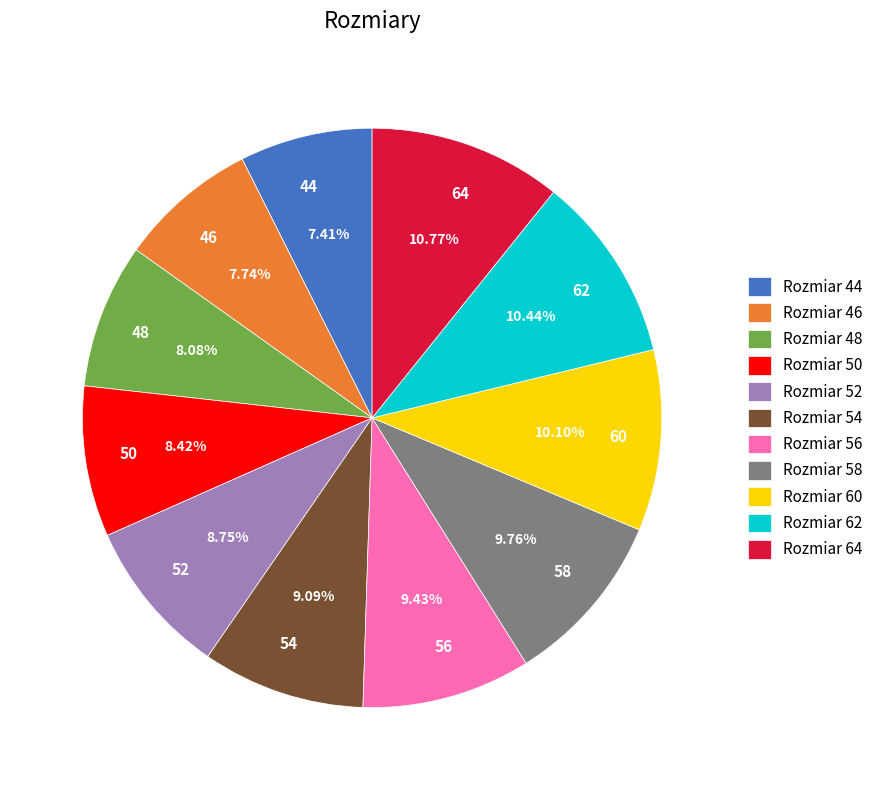

What is the total percentage of 48 and 44?

15.5%